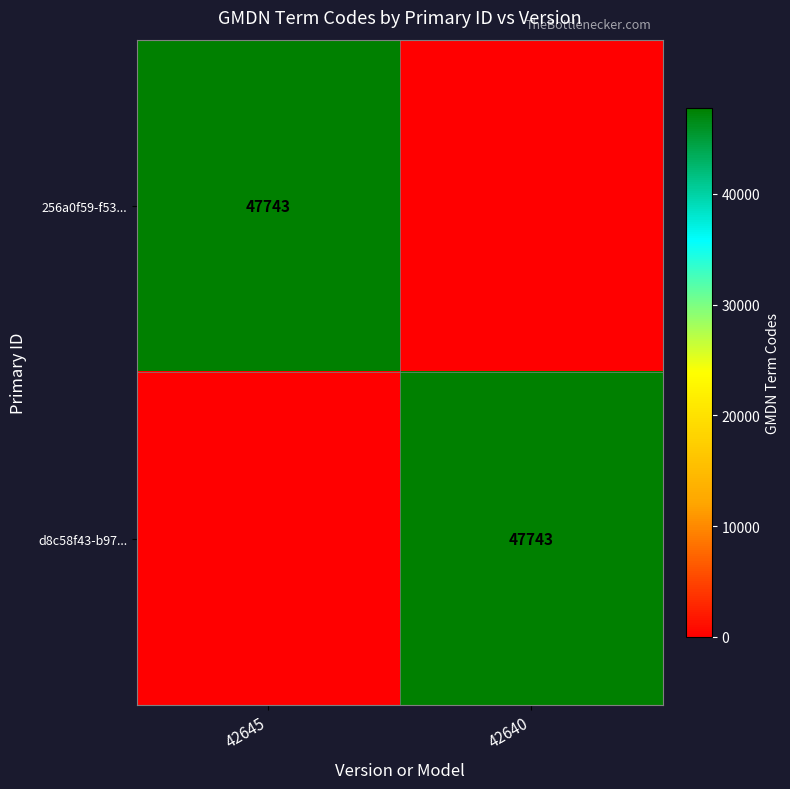

Rank the series by their maximum value, from lowest to highest.

256a0f59-f53..., d8c58f43-b97...